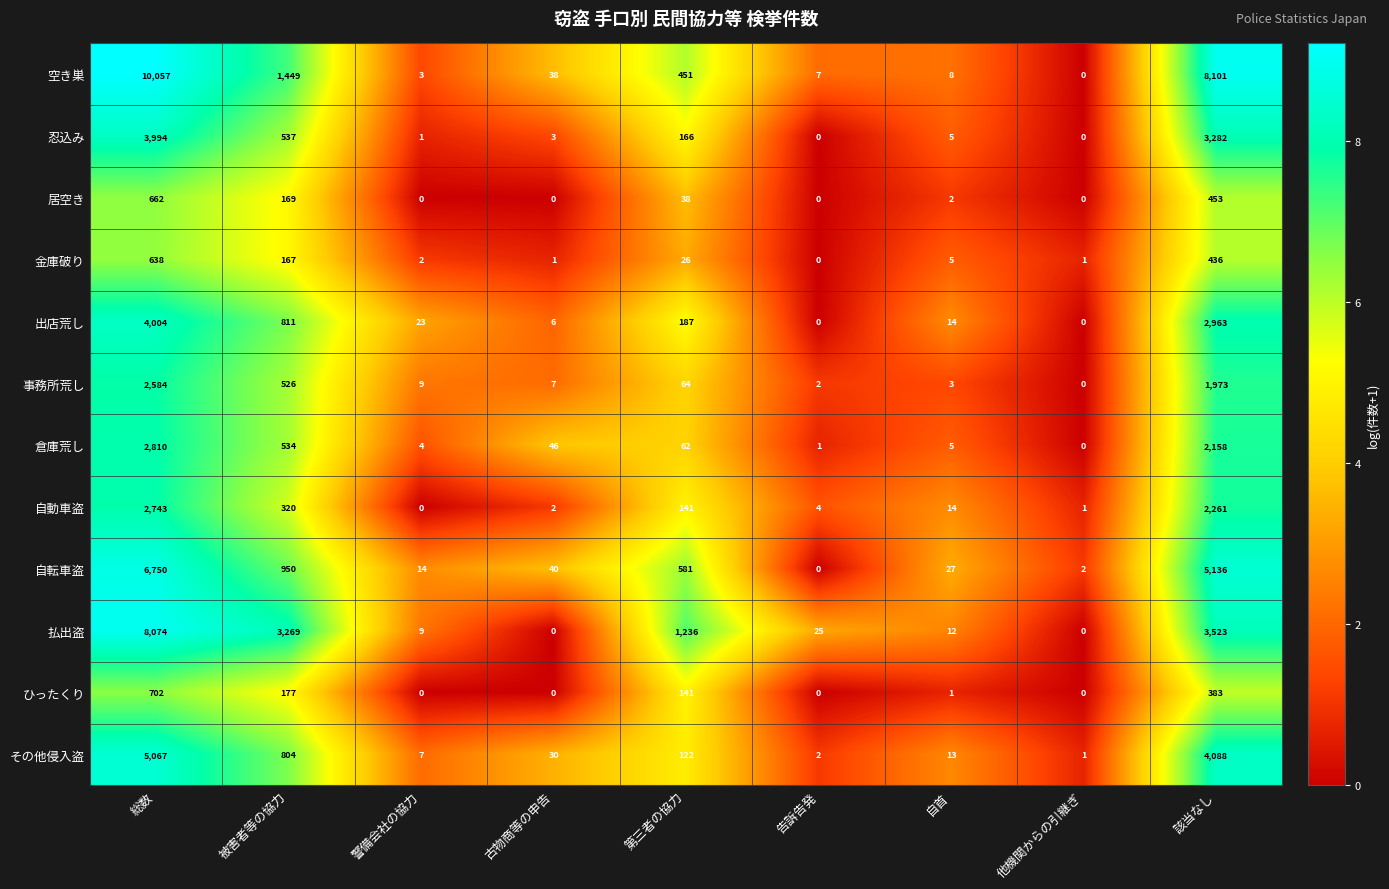

What is the sum of the 自転車盗 values at 自首 and 第三者の協力?

608